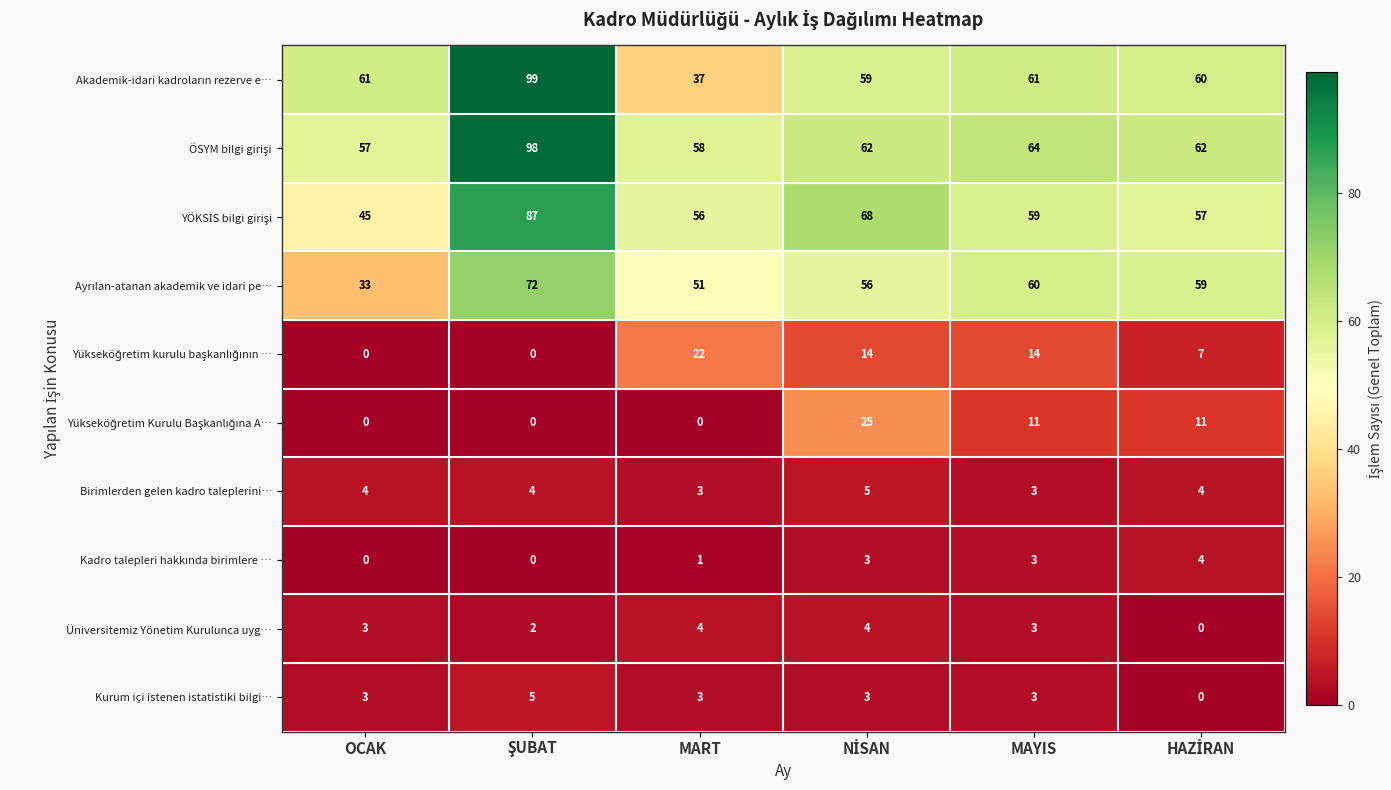

How many Birimlerden gelen kadro taleplerini… values are between 3 and 4?

5